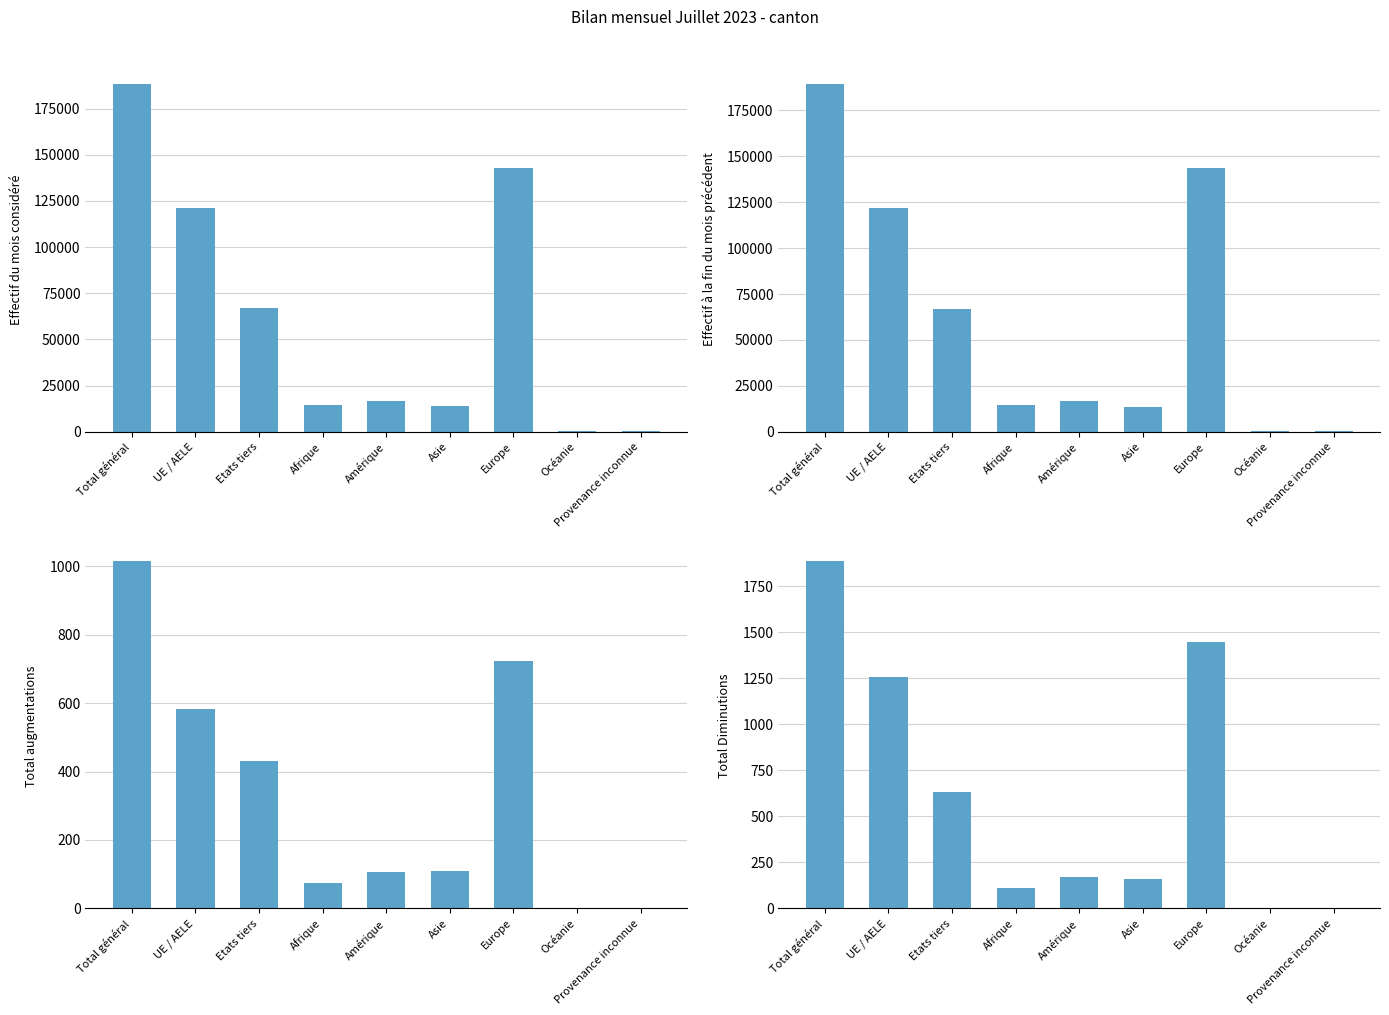

What is the value of the Effectif à la fin du mois précédent bar at the 6th from the left?

13764